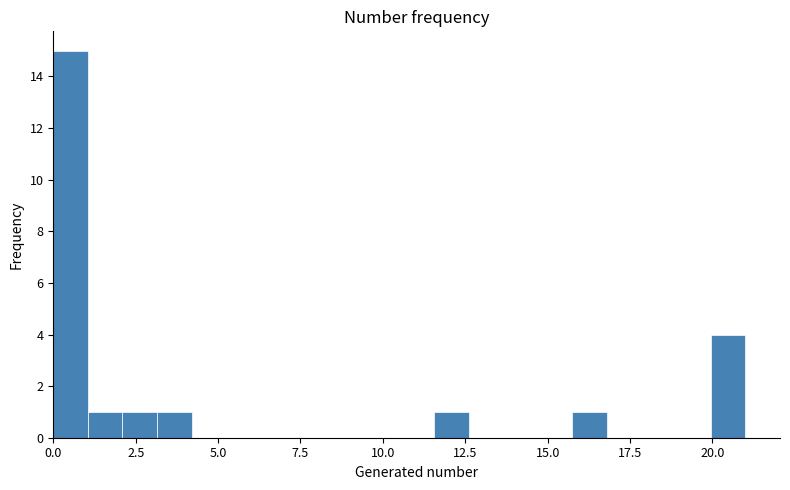

Read against the x-axis, roughly where is the centre of the tallest bar?

0.5